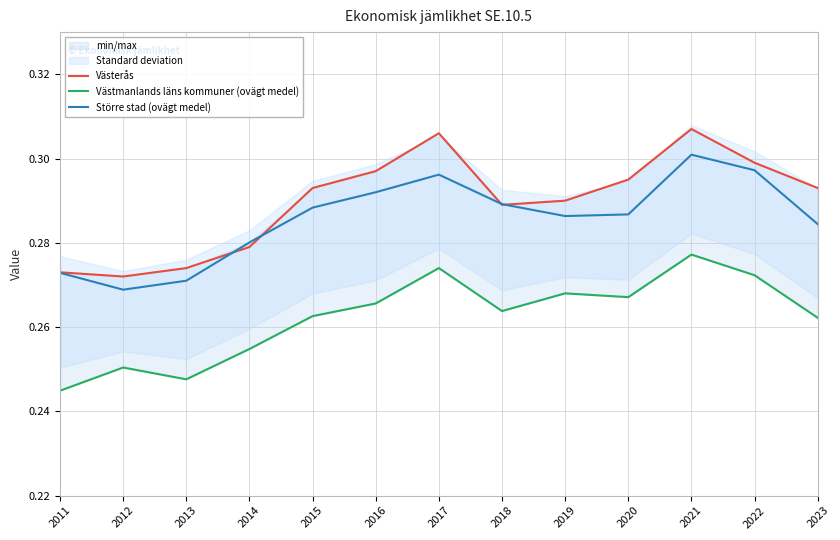

Reading left to right, list all the values displayed in this chart.

Västerås: 0.3	0.3	0.3	0.3	0.3	0.3	0.3	0.3	0.3	0.3	0.3	0.3	0.3
Västmanlands läns kommuner (ovägt medel): 0.2	0.3	0.2	0.3	0.3	0.3	0.3	0.3	0.3	0.3	0.3	0.3	0.3
Större stad (ovägt medel): 0.3	0.3	0.3	0.3	0.3	0.3	0.3	0.3	0.3	0.3	0.3	0.3	0.3